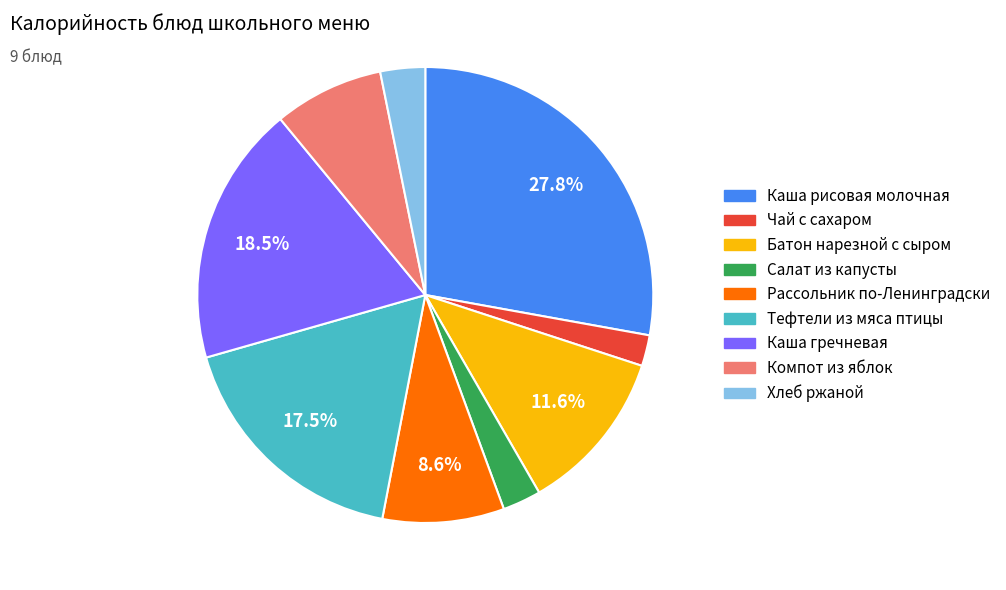

Does Чай с сахаром account for over 50% of the chart?

No